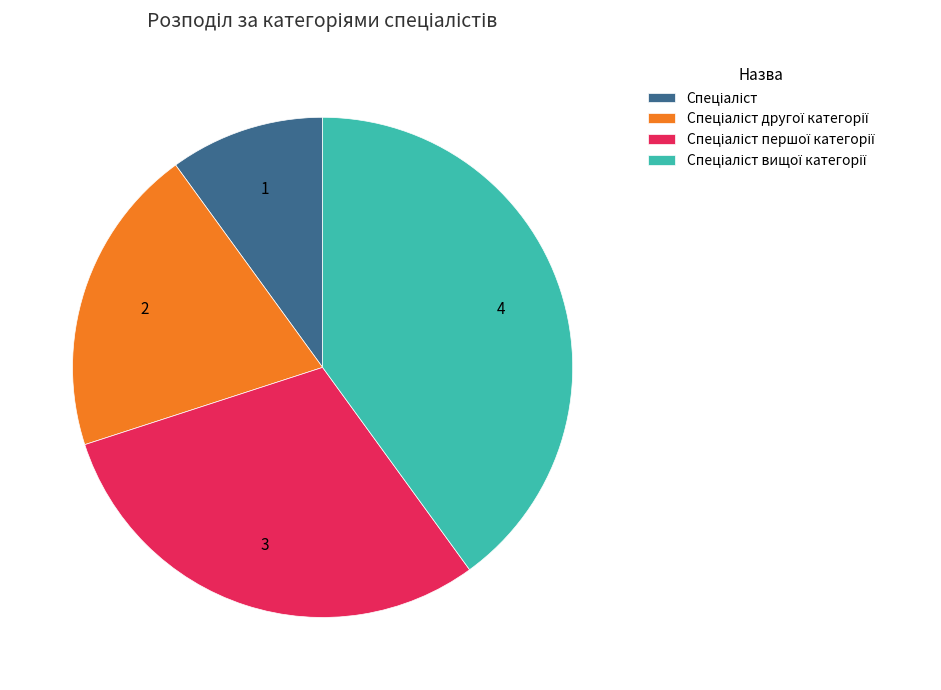

Is there any slice that represents more than half of the pie?

No